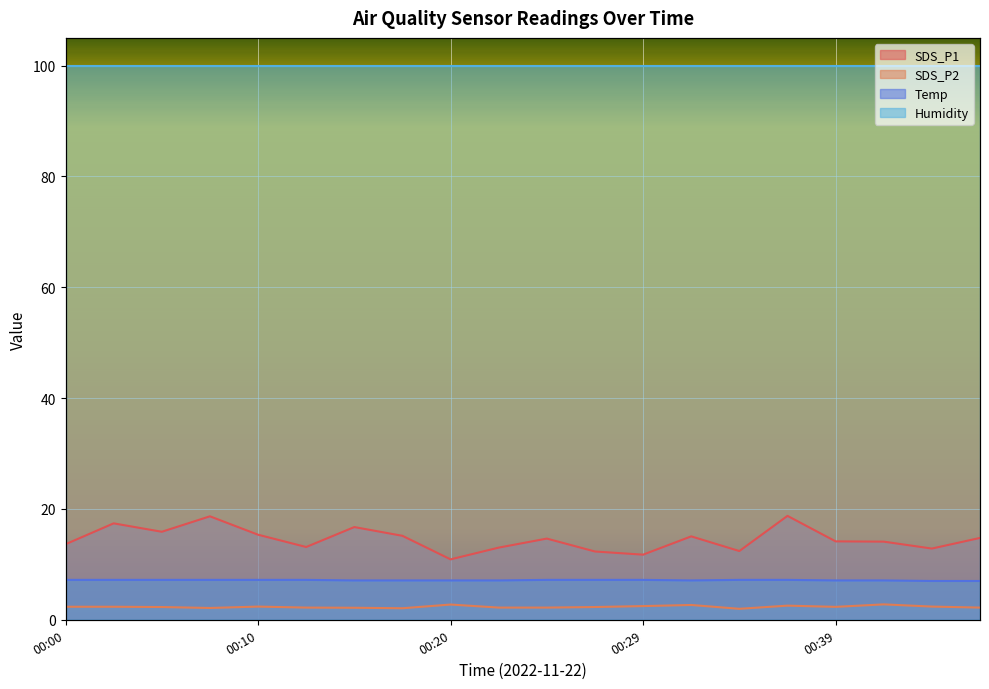

What is the sum of the SDS_P1 values at 00:29 and 00:44?

24.6